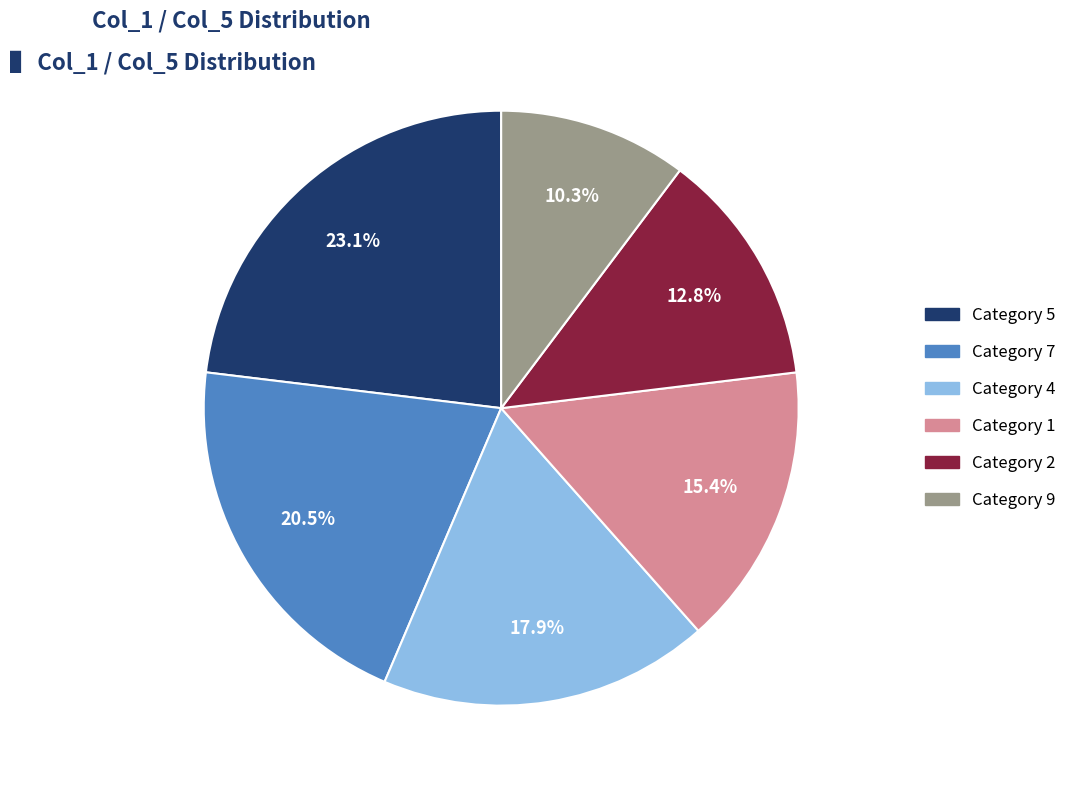

Is there a majority slice in this chart?

No